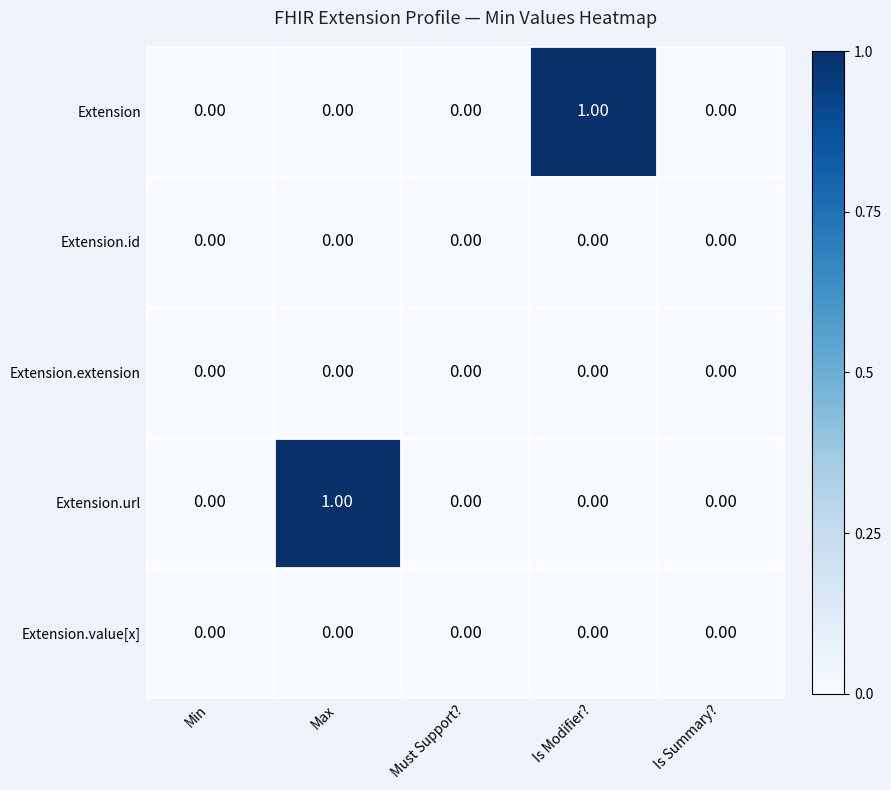

Which series changed the most between Min and Max?

Extension.url